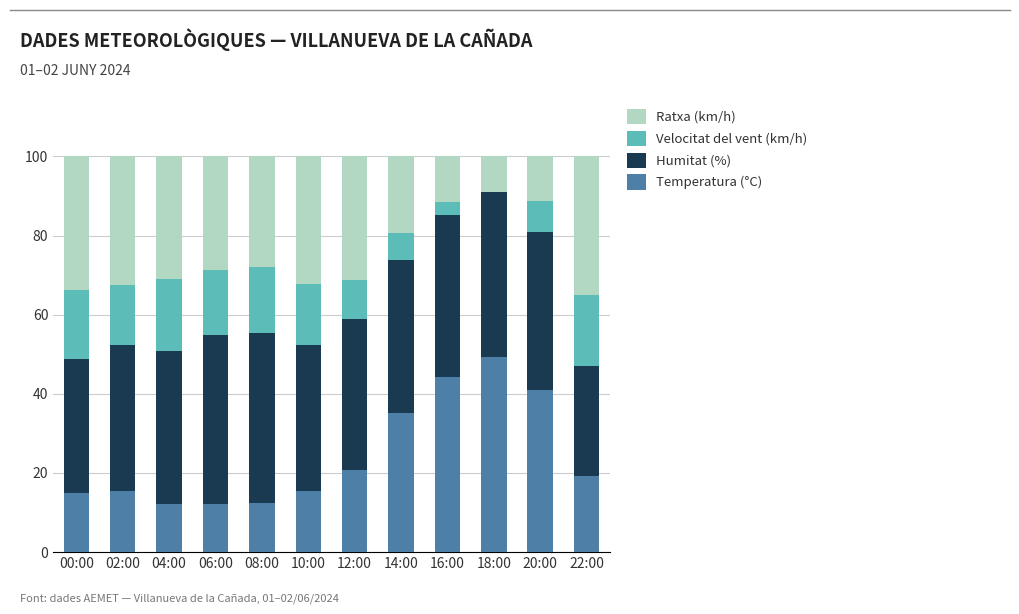

What is the total value across all series at 22:00?

100.0